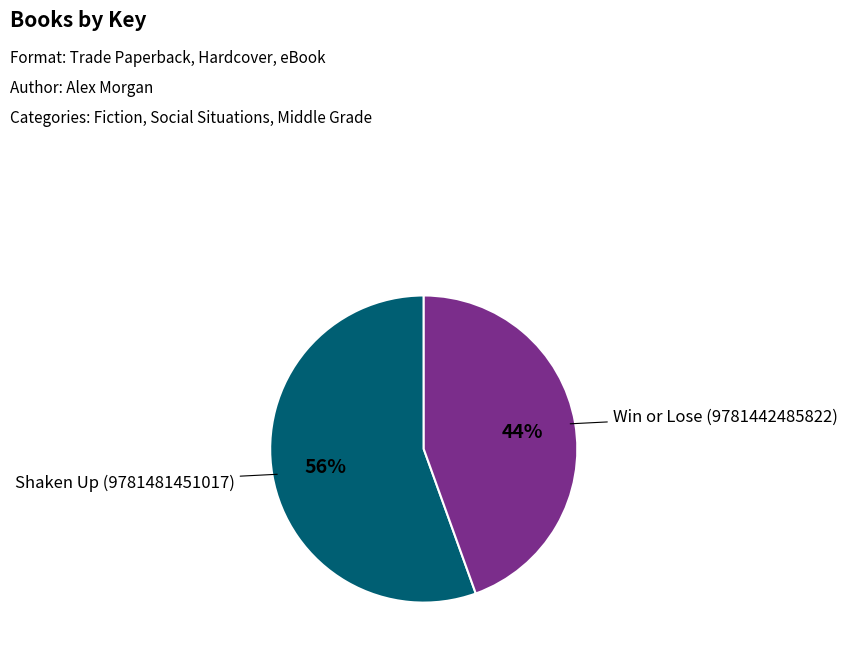

Is there any slice that represents more than half of the pie?

Yes